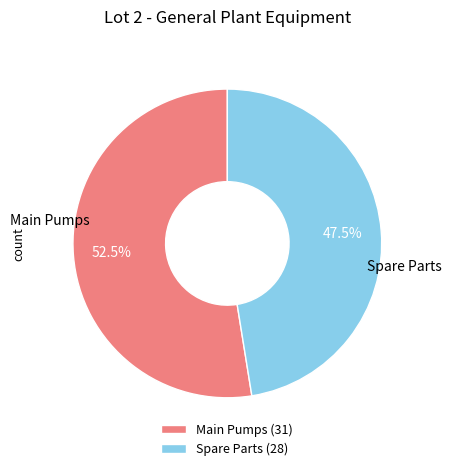

What portion of the pie excludes Spare Parts (28)?

52.5%